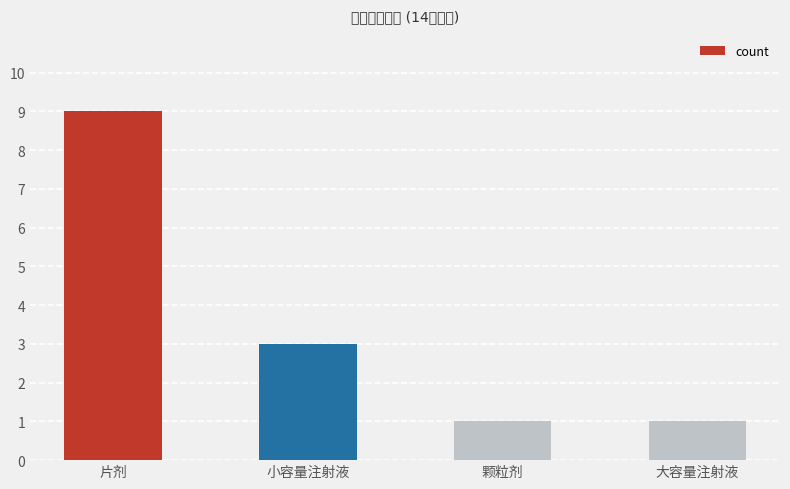

What is the sum of the values at 颗粒剂 and 大容量注射液?

2